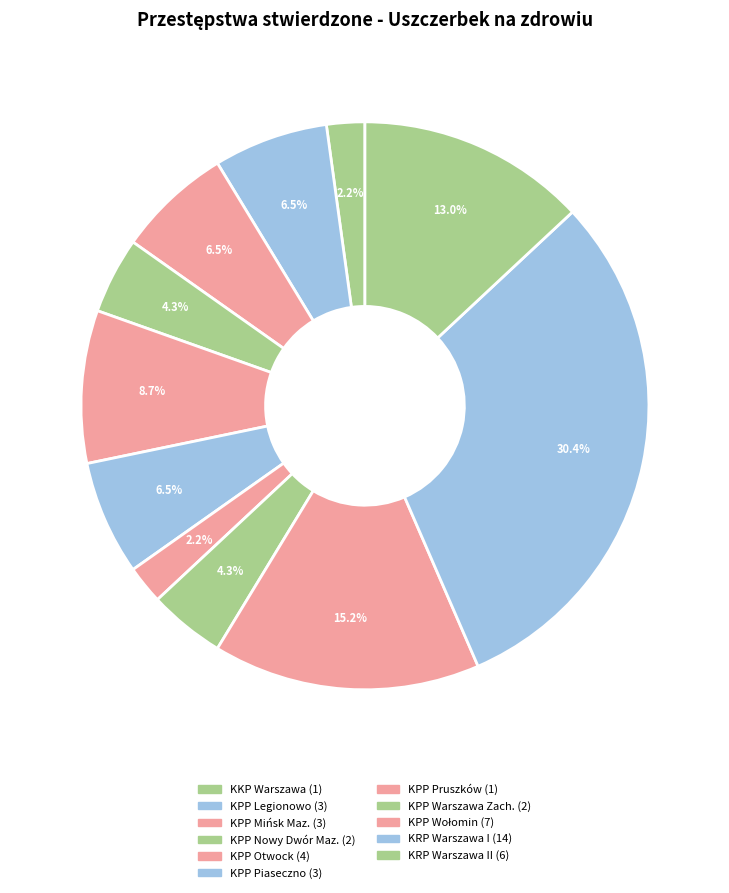

Count the number of slices in the pie.

11